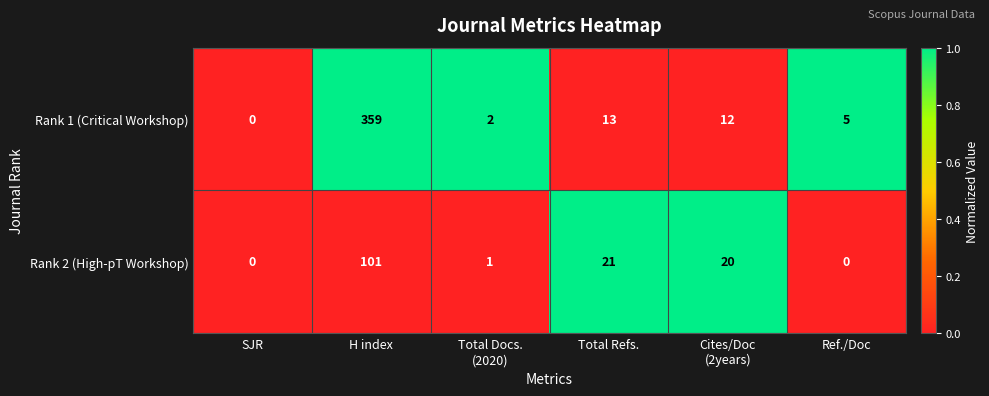

Where does the Rank 1 (Critical Workshop) series first go above 12?

H index